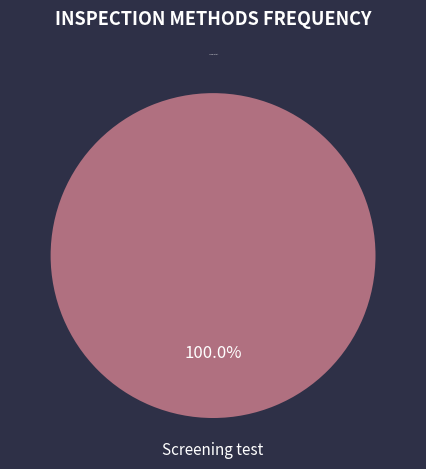

Which category accounts for the majority?

Screening test